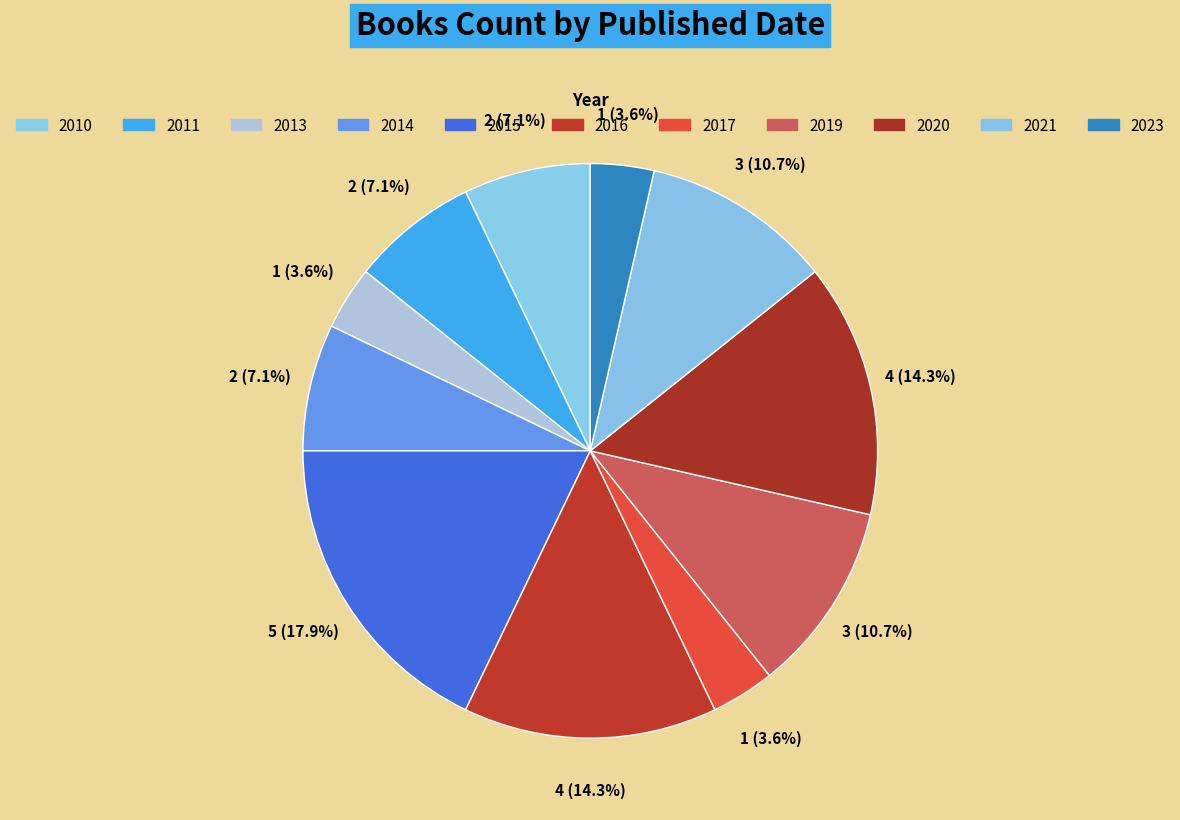

How many slices are in this pie chart?

11